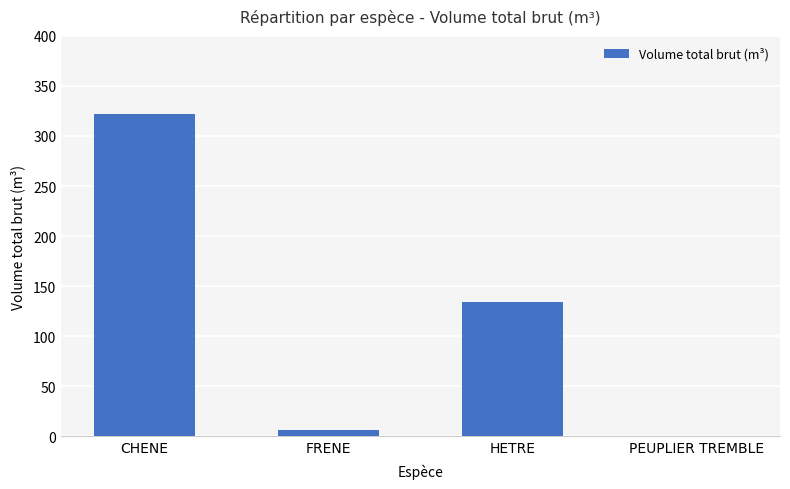

Are the bars horizontal?

No